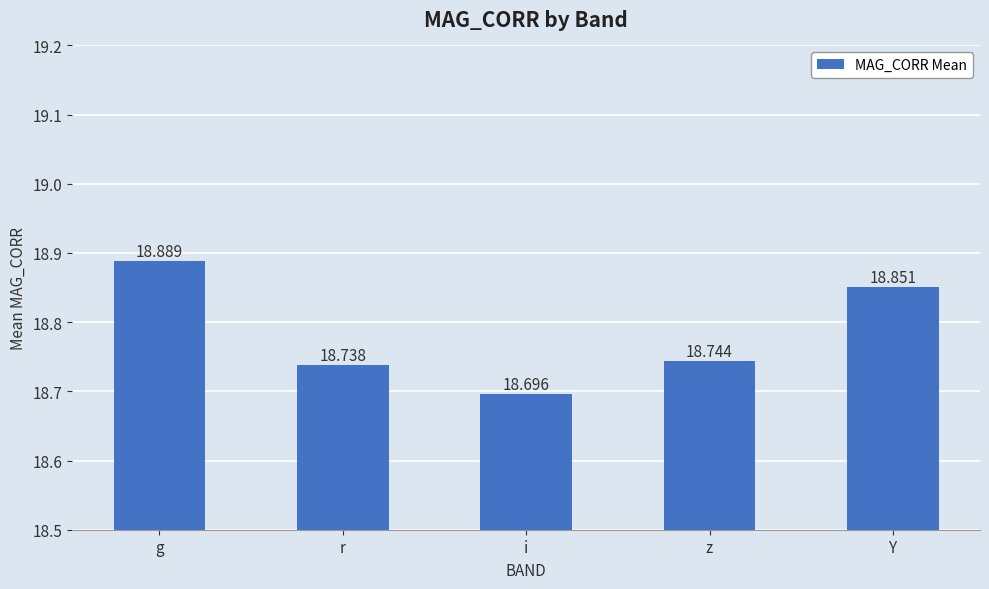

At which label is the value closest to 18?

i